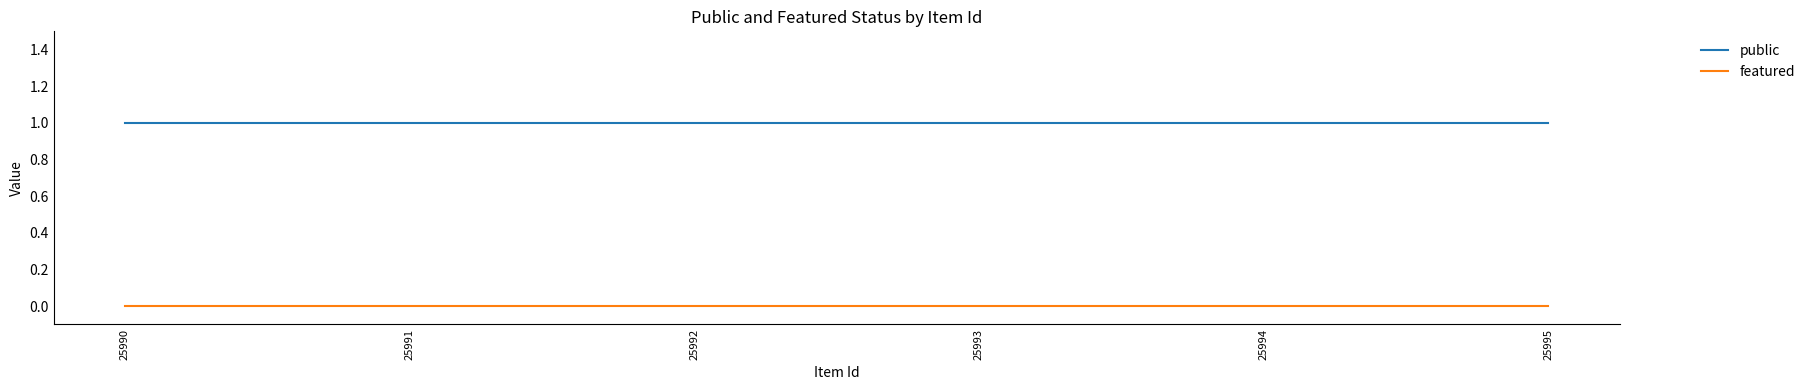

Reading left to right, transcribe all the data shown in this chart.

public: 1	1	1	1	1	1
featured: 0	0	0	0	0	0